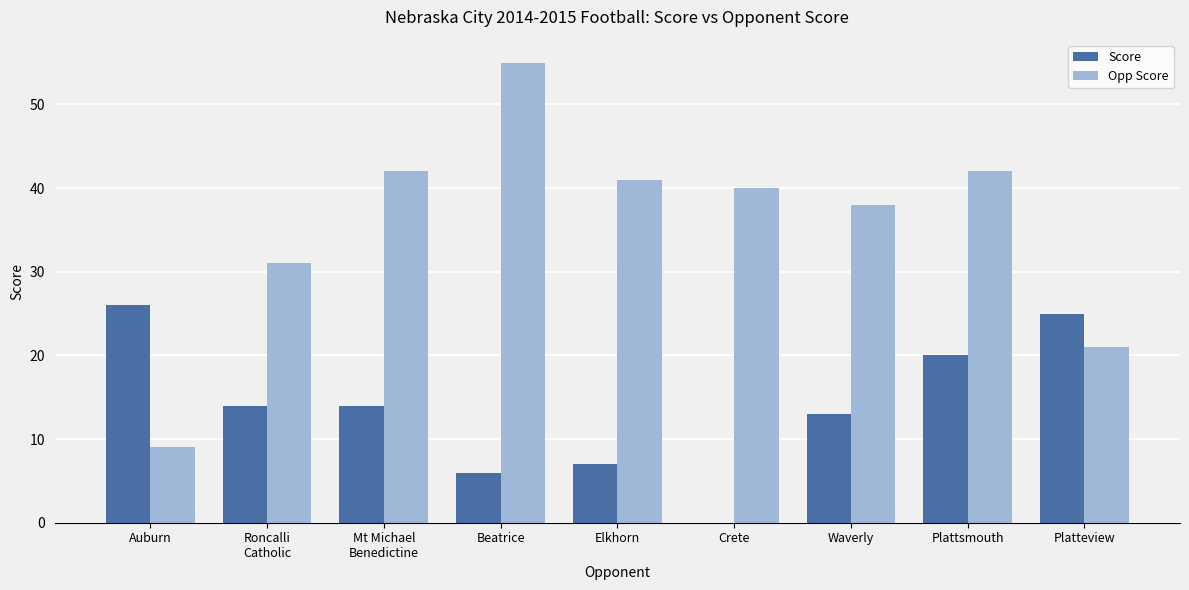

At which label does Opp Score first exceed 40?

Mt Michael
Benedictine